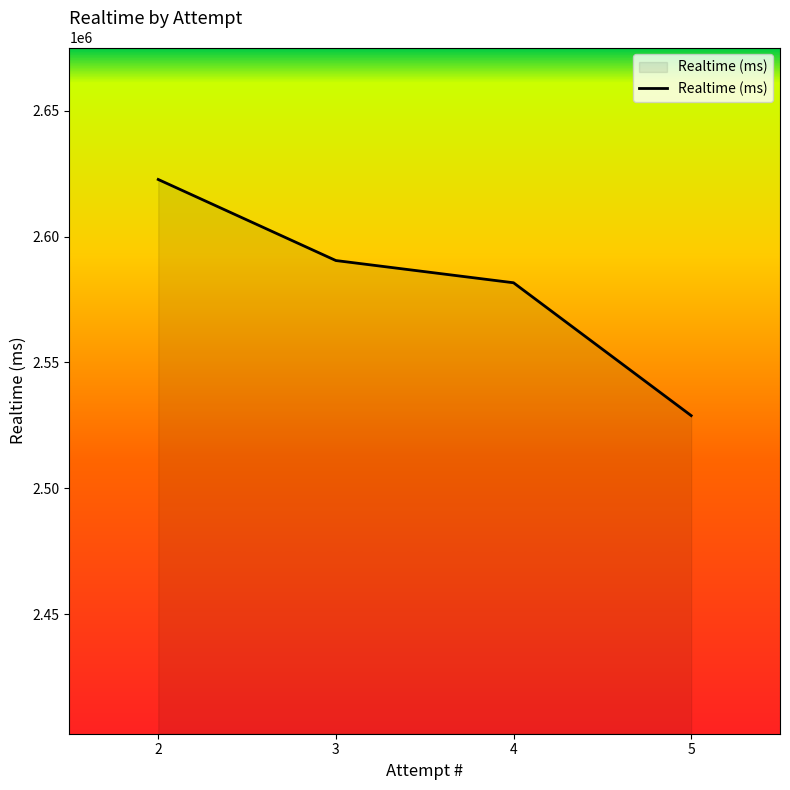

What is the sum of the values at 3 and 5?

5119351